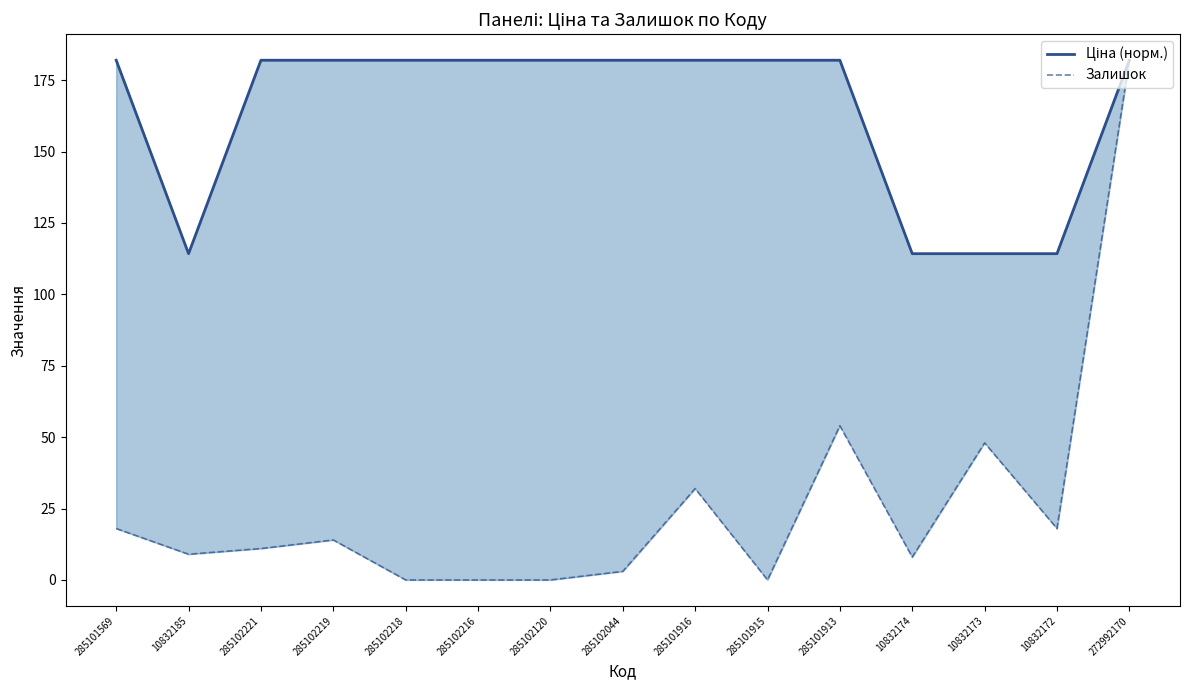

The value of Залишок at 285102044 is 3.0. True or false?

True